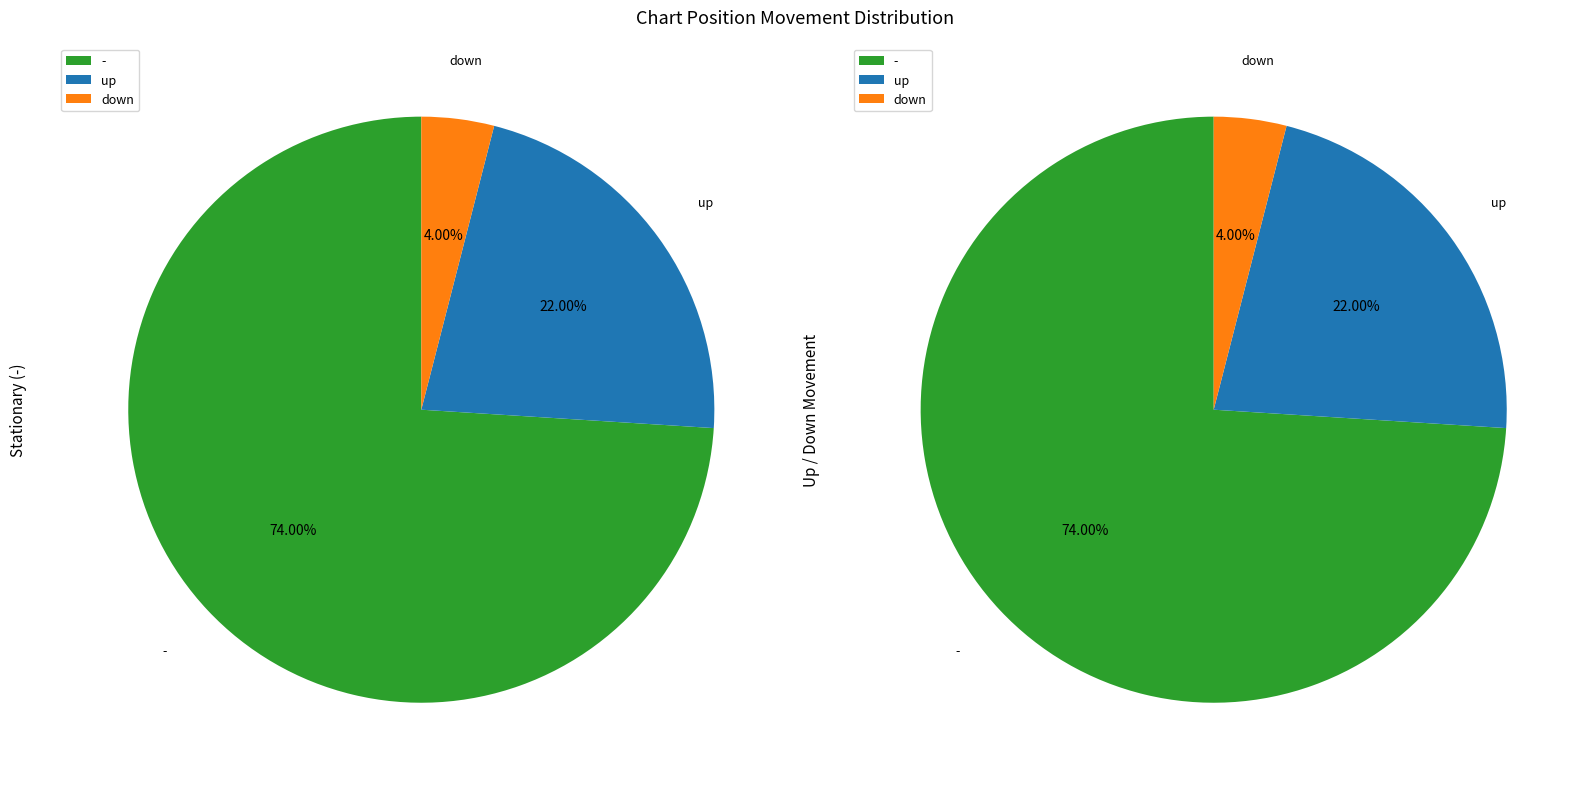

What portion of the pie excludes -?

26.0%